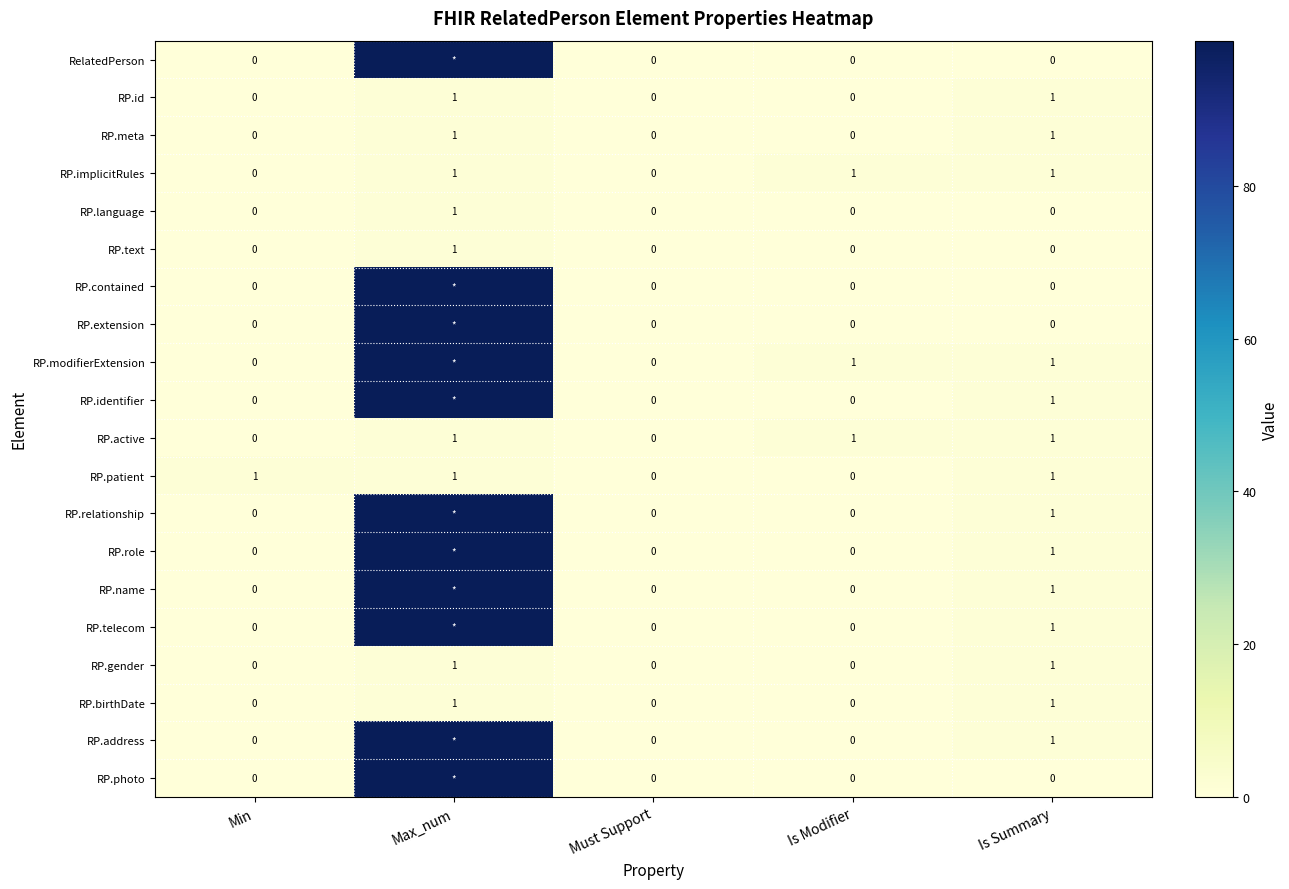

Count the RP.patient values in the range 0 to 1.

5